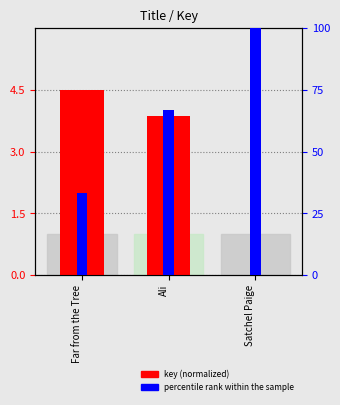

How many values in the key (normalized) series are below 3?

1